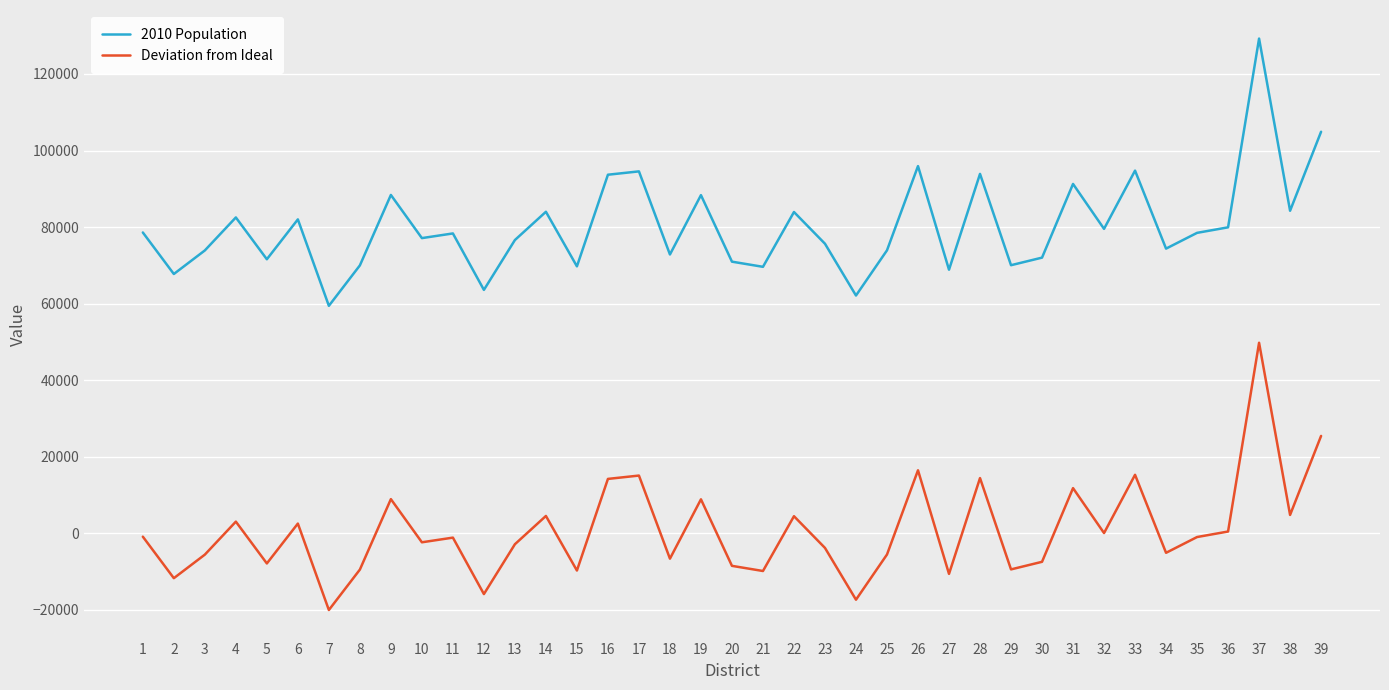

What is the difference between the maximum and minimum values in the Deviation from Ideal series?

69814